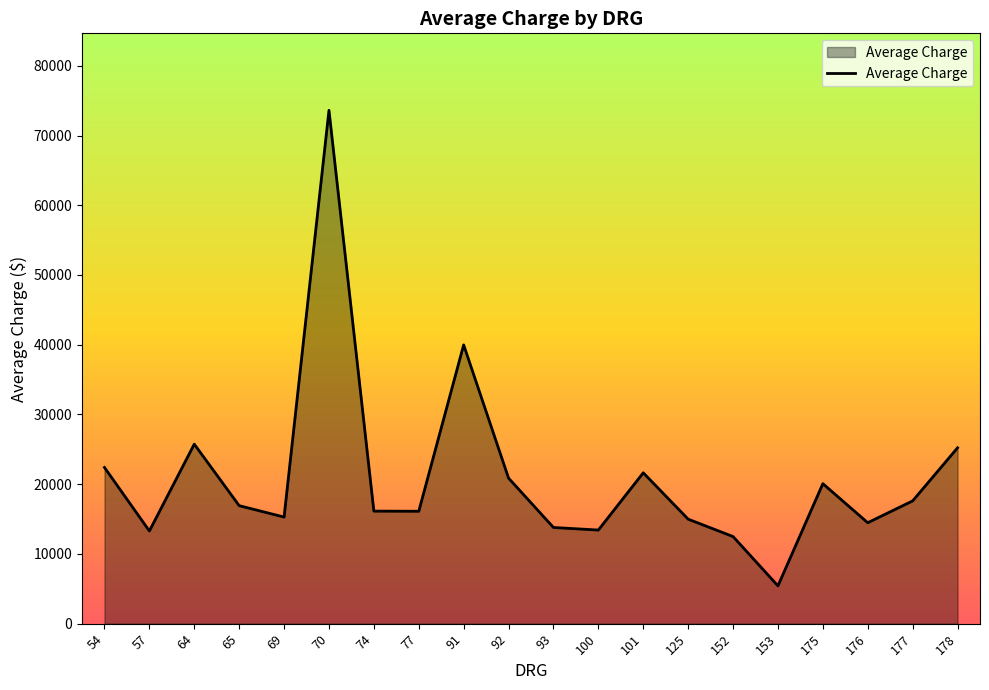

Which has a higher value, 65 or 178?

178